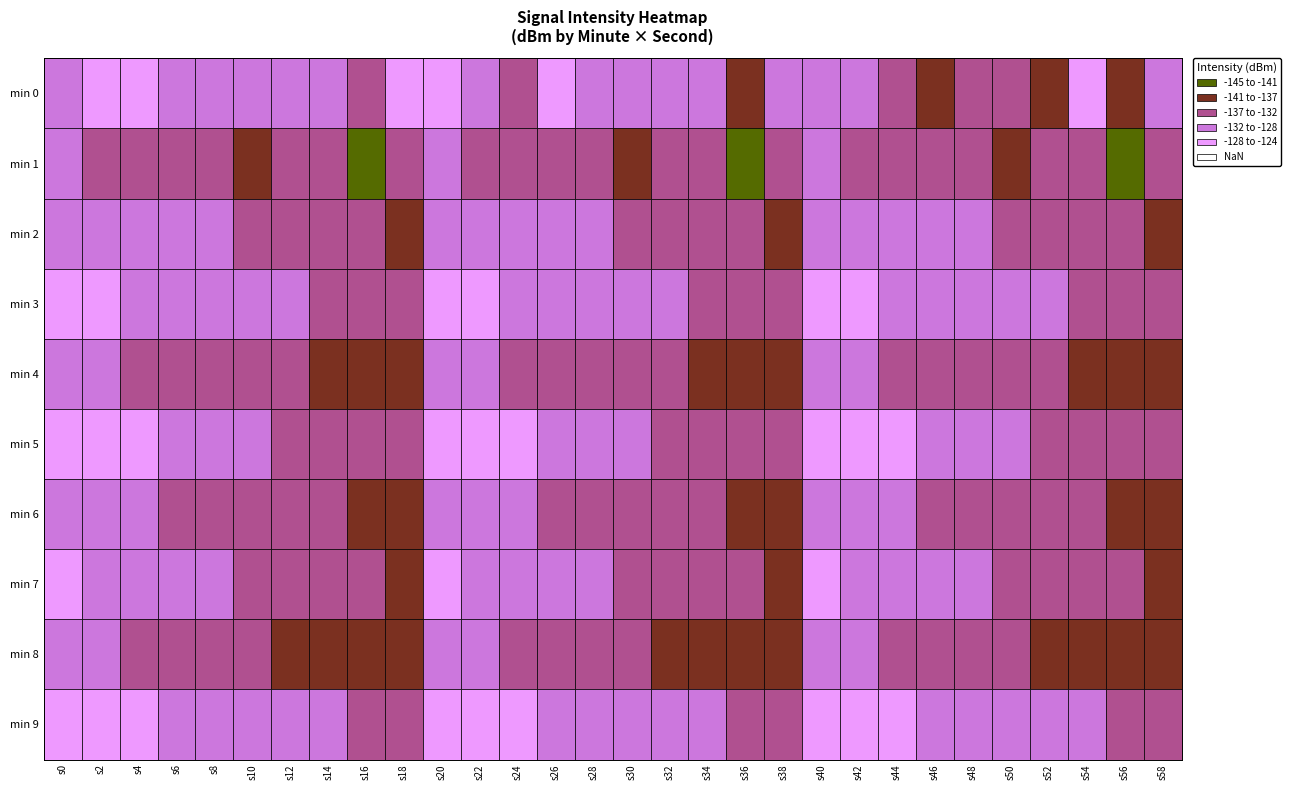

List the series in order of their peak value, highest first.

9, 0, 5, 3, 7, 2, 6, 4, 8, 1